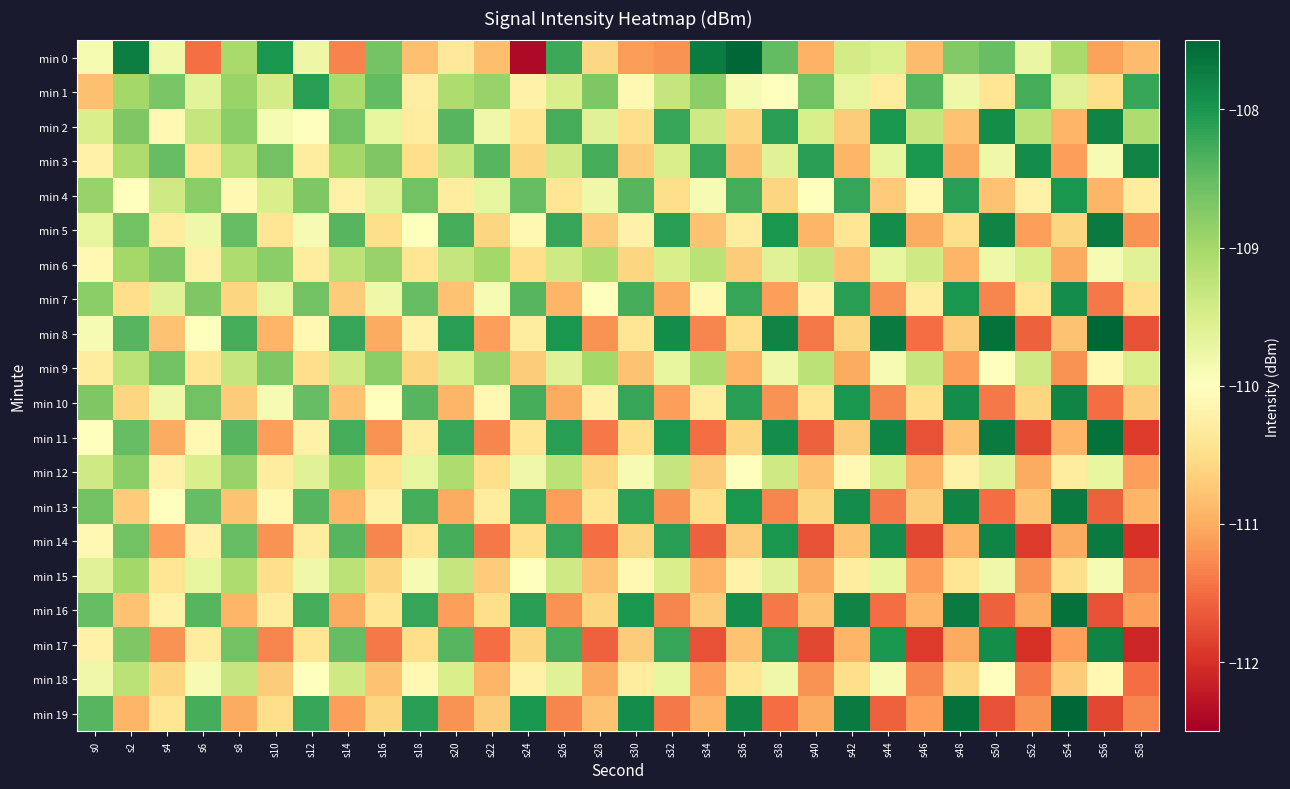

Reading right to left, extract all data points from this chart.

min 0: s58=-110.8	s56=-111.1	s54=-109.0	s52=-109.7	s50=-108.5	s48=-108.7	s46=-110.9	s44=-109.5	s42=-109.4	s40=-110.9	s38=-108.5	s36=-107.2	s34=-107.7	s32=-111.2	s30=-111.1	s28=-110.6	s26=-108.2	s24=-112.4	s22=-110.8	s20=-110.3	s18=-110.8	s16=-108.6	s14=-111.3	s12=-109.8	s10=-108.0	s8=-109.0	s6=-111.5	s4=-109.8	s2=-107.7	s0=-109.9
min 1: s58=-108.2	s56=-110.5	s54=-109.6	s52=-108.3	s50=-110.4	s48=-109.8	s46=-108.4	s44=-110.3	s42=-109.7	s40=-108.6	s38=-110.0	s36=-109.9	s34=-108.8	s32=-109.3	s30=-110.1	s28=-108.7	s26=-109.5	s24=-110.2	s22=-108.9	s20=-109.1	s18=-110.3	s16=-108.5	s14=-109.0	s12=-108.1	s10=-109.4	s8=-108.9	s6=-109.6	s4=-108.7	s2=-109.0	s0=-110.8
min 2: s58=-109.1	s56=-107.8	s54=-110.9	s52=-109.2	s50=-107.9	s48=-110.8	s46=-109.3	s44=-108.0	s42=-110.7	s40=-109.5	s38=-108.1	s36=-110.6	s34=-109.4	s32=-108.2	s30=-110.5	s28=-109.6	s26=-108.3	s24=-110.4	s22=-109.8	s20=-108.4	s18=-110.3	s16=-109.7	s14=-108.6	s12=-110.0	s10=-109.9	s8=-108.8	s6=-109.3	s4=-110.1	s2=-108.7	s0=-109.5
min 3: s58=-107.8	s56=-109.9	s54=-111.1	s52=-107.9	s50=-109.8	s48=-111.0	s46=-108.0	s44=-109.7	s42=-110.9	s40=-108.1	s38=-109.6	s36=-110.8	s34=-108.2	s32=-109.5	s30=-110.7	s28=-108.3	s26=-109.4	s24=-110.6	s22=-108.4	s20=-109.3	s18=-110.5	s16=-108.7	s14=-109.0	s12=-110.3	s10=-108.6	s8=-109.2	s6=-110.4	s4=-108.5	s2=-109.1	s0=-110.2
min 4: s58=-110.3	s56=-110.9	s54=-108.0	s52=-110.2	s50=-110.8	s48=-108.1	s46=-110.1	s44=-110.7	s42=-108.2	s40=-110.0	s38=-110.6	s36=-108.3	s34=-109.9	s32=-110.5	s30=-108.4	s28=-109.8	s26=-110.4	s24=-108.5	s22=-109.7	s20=-110.3	s18=-108.6	s16=-109.6	s14=-110.2	s12=-108.7	s10=-109.5	s8=-110.1	s6=-108.8	s4=-109.4	s2=-110.0	s0=-108.9
min 5: s58=-111.2	s56=-107.7	s54=-110.6	s52=-111.1	s50=-107.8	s48=-110.5	s46=-111.0	s44=-107.9	s42=-110.4	s40=-110.9	s38=-108.0	s36=-110.3	s34=-110.8	s32=-108.1	s30=-110.2	s28=-110.7	s26=-108.2	s24=-110.1	s22=-110.6	s20=-108.3	s18=-110.0	s16=-110.5	s14=-108.4	s12=-109.9	s10=-110.4	s8=-108.5	s6=-109.8	s4=-110.3	s2=-108.6	s0=-109.7
min 6: s58=-109.6	s56=-109.9	s54=-111.0	s52=-109.5	s50=-109.8	s48=-110.9	s46=-109.4	s44=-109.7	s42=-110.8	s40=-109.3	s38=-109.6	s36=-110.7	s34=-109.2	s32=-109.5	s30=-110.6	s28=-109.1	s26=-109.4	s24=-110.5	s22=-109.0	s20=-109.3	s18=-110.4	s16=-108.9	s14=-109.2	s12=-110.3	s10=-108.8	s8=-109.1	s6=-110.2	s4=-108.7	s2=-109.0	s0=-110.1
min 7: s58=-110.5	s56=-111.4	s54=-107.9	s52=-110.4	s50=-111.3	s48=-108.0	s46=-110.3	s44=-111.2	s42=-108.1	s40=-110.2	s38=-111.1	s36=-108.2	s34=-110.1	s32=-111.0	s30=-108.3	s28=-110.0	s26=-110.9	s24=-108.4	s22=-109.9	s20=-110.8	s18=-108.5	s16=-109.8	s14=-110.7	s12=-108.6	s10=-109.7	s8=-110.6	s6=-108.7	s4=-109.6	s2=-110.5	s0=-108.8
min 8: s58=-111.7	s56=-107.5	s54=-110.8	s52=-111.6	s50=-107.6	s48=-110.7	s46=-111.5	s44=-107.7	s42=-110.6	s40=-111.4	s38=-107.8	s36=-110.5	s34=-111.3	s32=-107.9	s30=-110.4	s28=-111.2	s26=-108.0	s24=-110.3	s22=-111.1	s20=-108.1	s18=-110.2	s16=-111.0	s14=-108.2	s12=-110.1	s10=-110.9	s8=-108.3	s6=-110.0	s4=-110.8	s2=-108.4	s0=-109.9
min 9: s58=-109.5	s56=-110.1	s54=-111.2	s52=-109.4	s50=-110.0	s48=-111.1	s46=-109.3	s44=-109.9	s42=-111.0	s40=-109.2	s38=-109.8	s36=-110.9	s34=-109.1	s32=-109.7	s30=-110.8	s28=-109.0	s26=-109.6	s24=-110.7	s22=-108.9	s20=-109.5	s18=-110.6	s16=-108.8	s14=-109.4	s12=-110.5	s10=-108.7	s8=-109.3	s6=-110.4	s4=-108.6	s2=-109.2	s0=-110.3
min 10: s58=-110.7	s56=-111.5	s54=-107.8	s52=-110.6	s50=-111.4	s48=-107.9	s46=-110.5	s44=-111.3	s42=-108.0	s40=-110.4	s38=-111.2	s36=-108.1	s34=-110.3	s32=-111.1	s30=-108.2	s28=-110.2	s26=-111.0	s24=-108.3	s22=-110.1	s20=-110.9	s18=-108.4	s16=-110.0	s14=-110.8	s12=-108.5	s10=-109.9	s8=-110.7	s6=-108.6	s4=-109.8	s2=-110.6	s0=-108.7
min 11: s58=-111.9	s56=-107.6	s54=-110.9	s52=-111.8	s50=-107.7	s48=-110.8	s46=-111.7	s44=-107.8	s42=-110.7	s40=-111.6	s38=-107.9	s36=-110.6	s34=-111.5	s32=-108.0	s30=-110.5	s28=-111.4	s26=-108.1	s24=-110.4	s22=-111.3	s20=-108.2	s18=-110.3	s16=-111.2	s14=-108.3	s12=-110.2	s10=-111.1	s8=-108.4	s6=-110.1	s4=-111.0	s2=-108.5	s0=-110.0
min 12: s58=-111.1	s56=-109.7	s54=-110.3	s52=-111.0	s50=-109.6	s48=-110.2	s46=-110.9	s44=-109.5	s42=-110.1	s40=-110.8	s38=-109.4	s36=-110.0	s34=-110.7	s32=-109.3	s30=-109.9	s28=-110.6	s26=-109.2	s24=-109.8	s22=-110.5	s20=-109.1	s18=-109.7	s16=-110.4	s14=-109.0	s12=-109.6	s10=-110.3	s8=-108.9	s6=-109.5	s4=-110.2	s2=-108.8	s0=-109.4
min 13: s58=-110.9	s56=-111.6	s54=-107.7	s52=-110.8	s50=-111.5	s48=-107.8	s46=-110.7	s44=-111.4	s42=-107.9	s40=-110.6	s38=-111.3	s36=-108.0	s34=-110.5	s32=-111.2	s30=-108.1	s28=-110.4	s26=-111.1	s24=-108.2	s22=-110.3	s20=-111.0	s18=-108.3	s16=-110.2	s14=-110.9	s12=-108.4	s10=-110.1	s8=-110.8	s6=-108.5	s4=-110.0	s2=-110.7	s0=-108.6
min 14: s58=-112.0	s56=-107.7	s54=-111.0	s52=-111.9	s50=-107.8	s48=-110.9	s46=-111.8	s44=-107.9	s42=-110.8	s40=-111.7	s38=-108.0	s36=-110.7	s34=-111.6	s32=-108.1	s30=-110.6	s28=-111.5	s26=-108.2	s24=-110.5	s22=-111.4	s20=-108.3	s18=-110.4	s16=-111.3	s14=-108.4	s12=-110.3	s10=-111.2	s8=-108.5	s6=-110.2	s4=-111.1	s2=-108.6	s0=-110.1
min 15: s58=-111.3	s56=-109.9	s54=-110.5	s52=-111.2	s50=-109.8	s48=-110.4	s46=-111.1	s44=-109.7	s42=-110.3	s40=-111.0	s38=-109.6	s36=-110.2	s34=-110.9	s32=-109.5	s30=-110.1	s28=-110.8	s26=-109.4	s24=-110.0	s22=-110.7	s20=-109.3	s18=-109.9	s16=-110.6	s14=-109.2	s12=-109.8	s10=-110.5	s8=-109.1	s6=-109.7	s4=-110.4	s2=-109.0	s0=-109.6
min 16: s58=-111.1	s56=-111.7	s54=-107.6	s52=-111.0	s50=-111.6	s48=-107.7	s46=-110.9	s44=-111.5	s42=-107.8	s40=-110.8	s38=-111.4	s36=-107.9	s34=-110.7	s32=-111.3	s30=-108.0	s28=-110.6	s26=-111.2	s24=-108.1	s22=-110.5	s20=-111.1	s18=-108.2	s16=-110.4	s14=-111.0	s12=-108.3	s10=-110.3	s8=-110.9	s6=-108.4	s4=-110.2	s2=-110.8	s0=-108.5
min 17: s58=-112.1	s56=-107.8	s54=-111.1	s52=-112.0	s50=-107.9	s48=-111.0	s46=-111.9	s44=-108.0	s42=-110.9	s40=-111.8	s38=-108.1	s36=-110.8	s34=-111.7	s32=-108.2	s30=-110.7	s28=-111.6	s26=-108.3	s24=-110.6	s22=-111.5	s20=-108.4	s18=-110.5	s16=-111.4	s14=-108.5	s12=-110.4	s10=-111.3	s8=-108.6	s6=-110.3	s4=-111.2	s2=-108.7	s0=-110.2
min 18: s58=-111.5	s56=-110.1	s54=-110.7	s52=-111.4	s50=-110.0	s48=-110.6	s46=-111.3	s44=-109.9	s42=-110.5	s40=-111.2	s38=-109.8	s36=-110.4	s34=-111.1	s32=-109.7	s30=-110.3	s28=-111.0	s26=-109.6	s24=-110.2	s22=-110.9	s20=-109.5	s18=-110.1	s16=-110.8	s14=-109.4	s12=-110.0	s10=-110.7	s8=-109.3	s6=-109.9	s4=-110.6	s2=-109.2	s0=-109.8
min 19: s58=-111.3	s56=-111.8	s54=-107.5	s52=-111.2	s50=-111.7	s48=-107.6	s46=-111.1	s44=-111.6	s42=-107.7	s40=-111.0	s38=-111.5	s36=-107.8	s34=-110.9	s32=-111.4	s30=-107.9	s28=-110.8	s26=-111.3	s24=-108.0	s22=-110.7	s20=-111.2	s18=-108.1	s16=-110.6	s14=-111.1	s12=-108.2	s10=-110.5	s8=-111.0	s6=-108.3	s4=-110.4	s2=-110.9	s0=-108.4